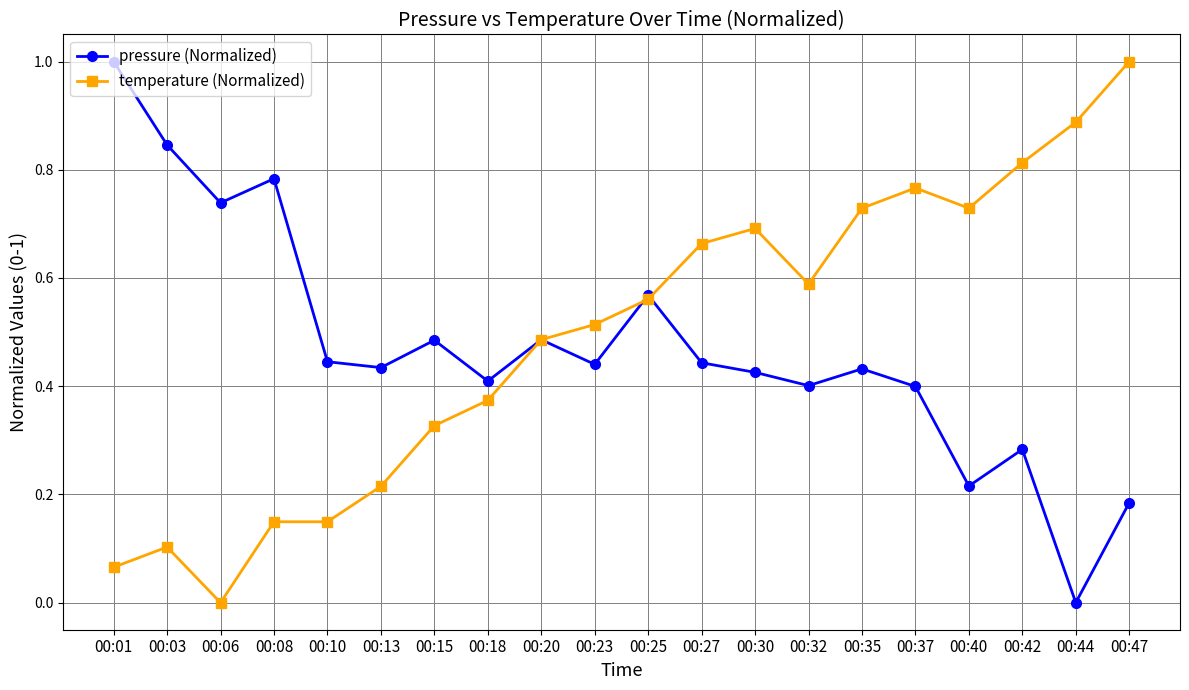

Which category has the lowest value in the temperature (Normalized) series?

00:06